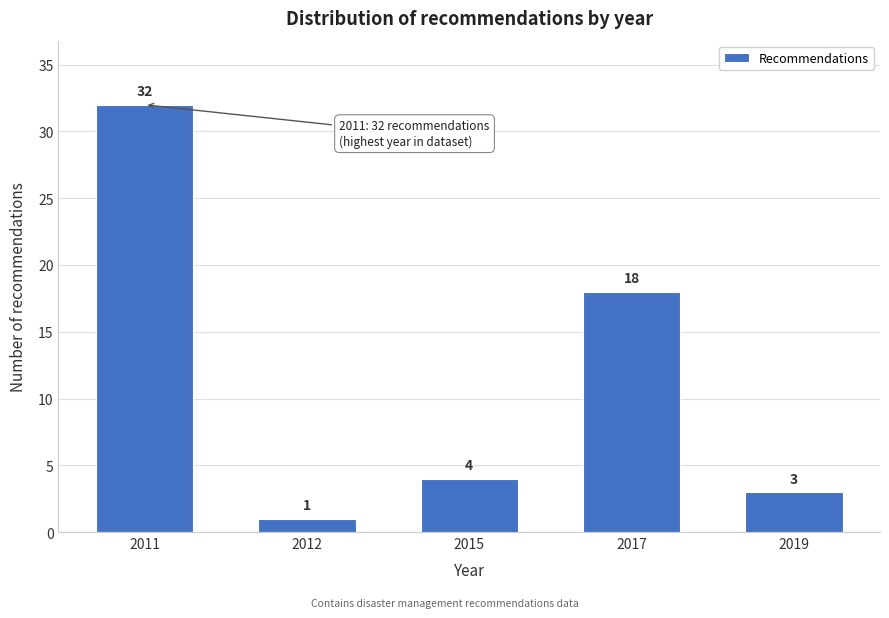

Reading left to right, extract all data points from this chart.

2011=32	2012=1	2015=4	2017=18	2019=3